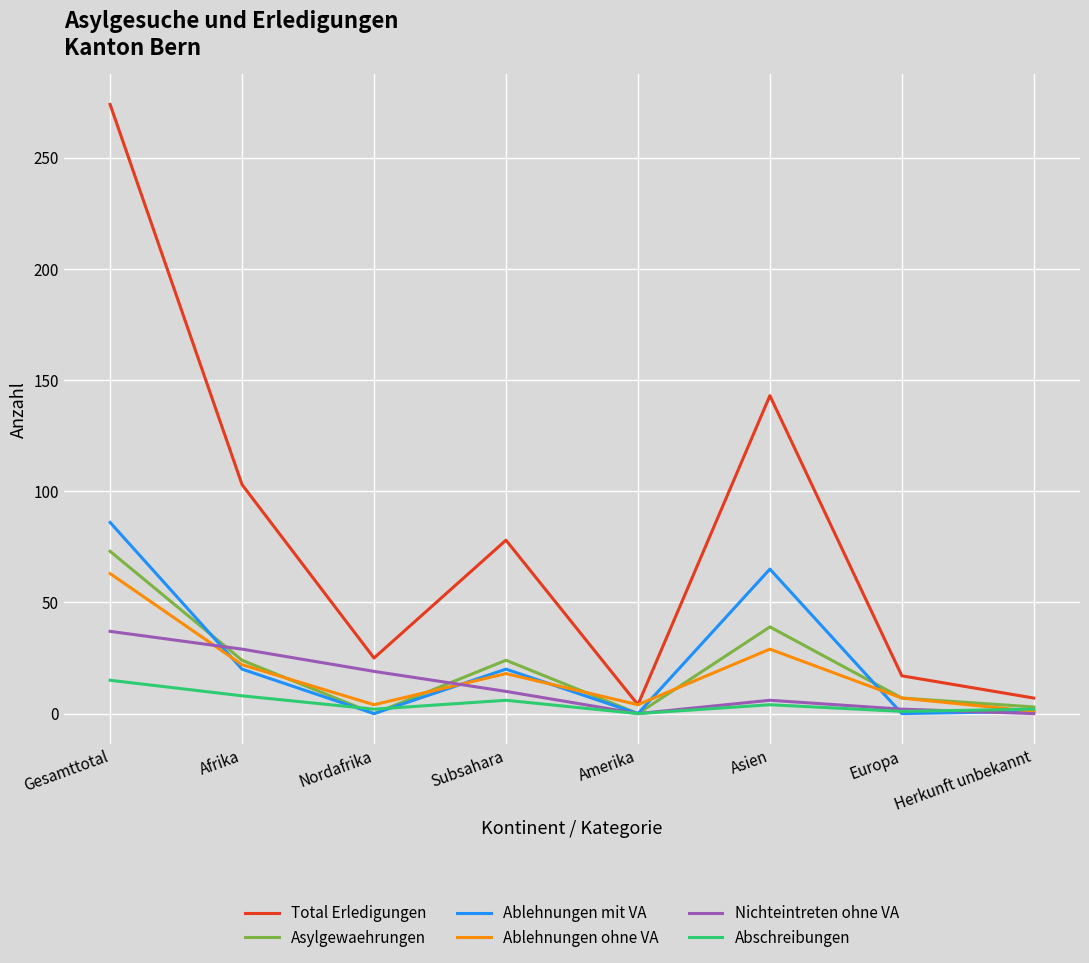

At which category does Abschreibungen reach its first local valley?

Nordafrika